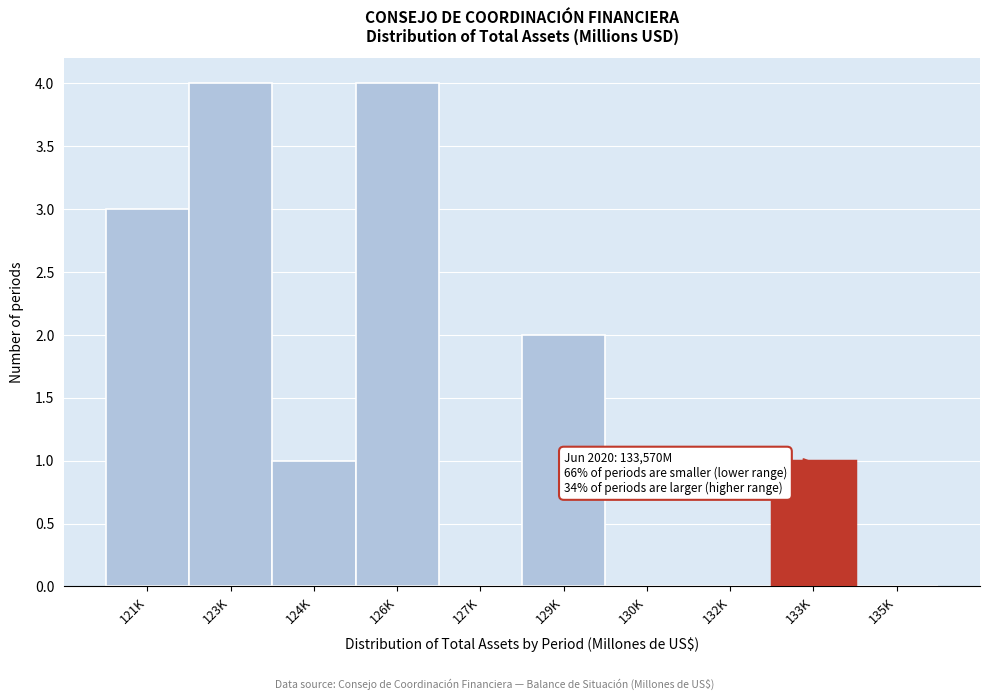

Reading left to right, transcribe all the data shown in this chart.

121K=3	123K=4	124K=1	126K=4	127K=0	129K=2	130K=0	132K=0	133K=1	135K=0